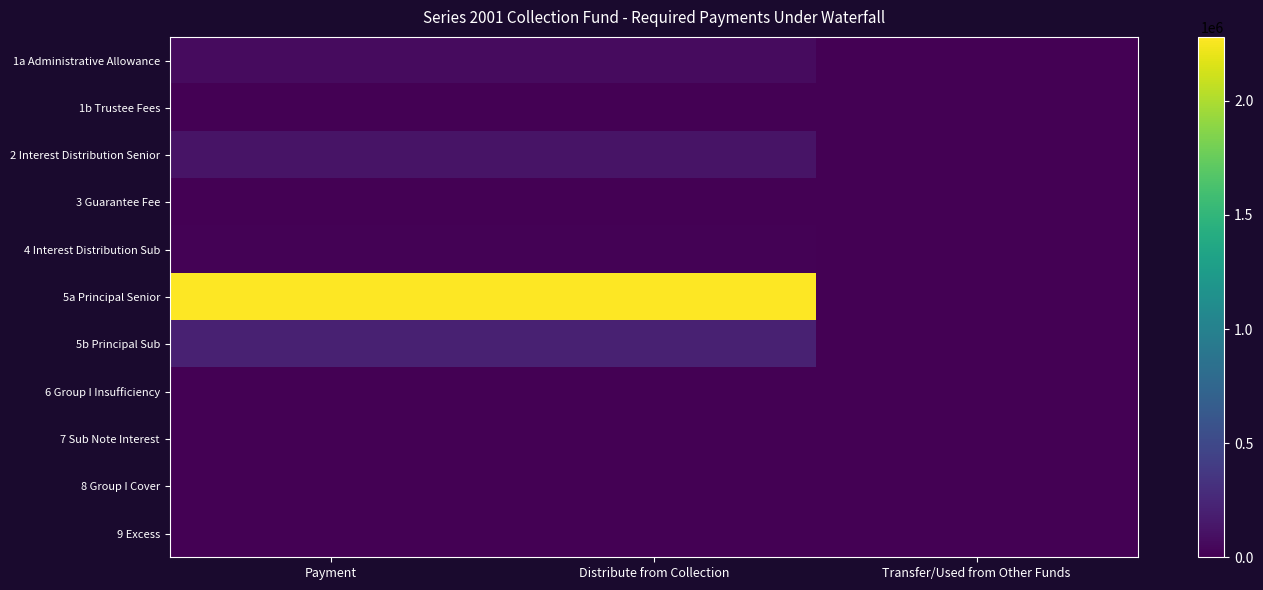

Which series has the widest spread of values?

5a Principal Senior